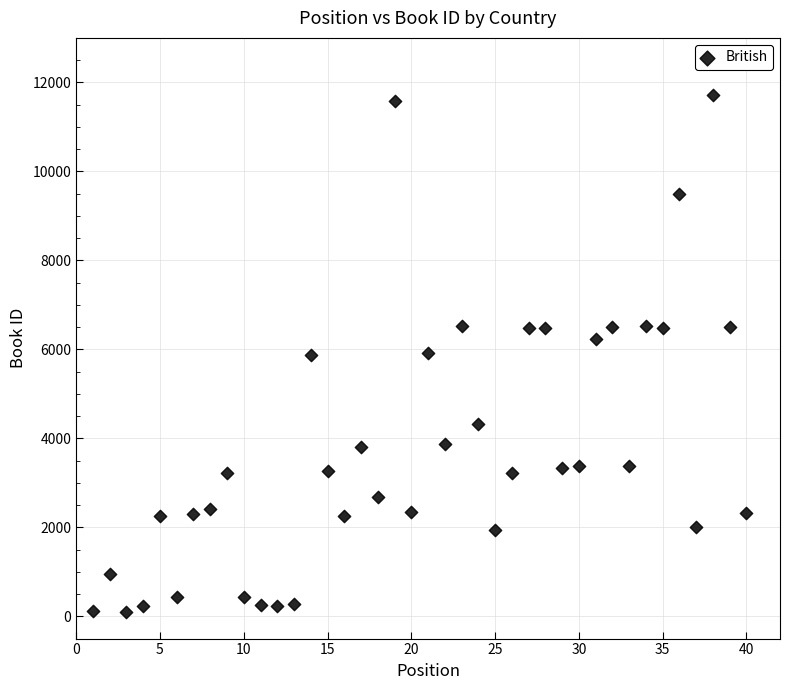

What is the range of X values (max minus min)?

39